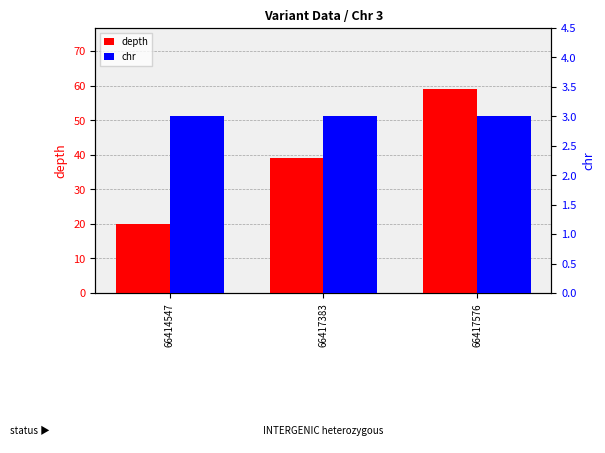

Reading left to right, extract all data points from this chart.

depth: 20	39	59
chr: 3	3	3